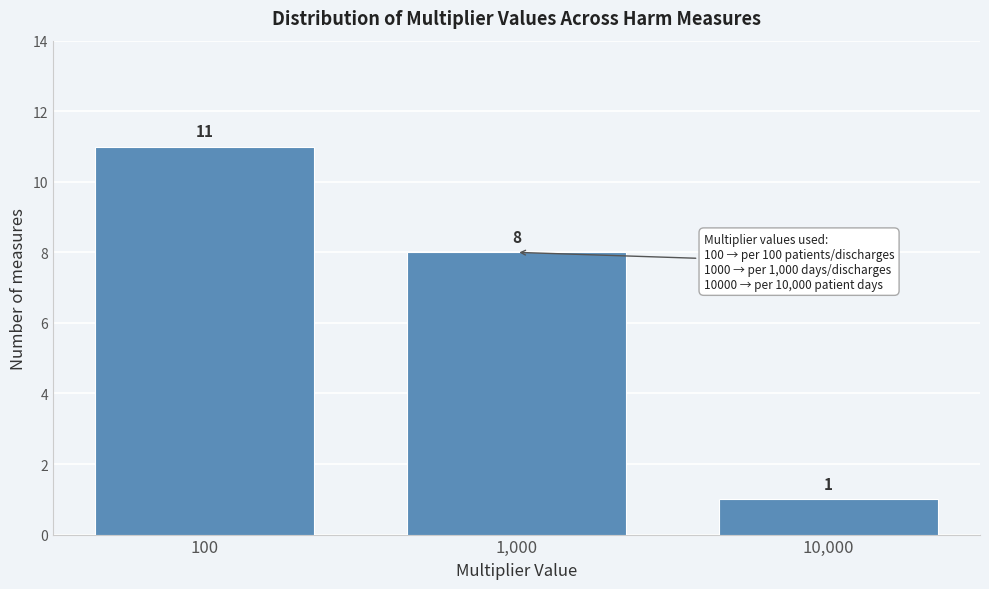

Reading left to right, what are all the values shown in this chart?

11	8	1